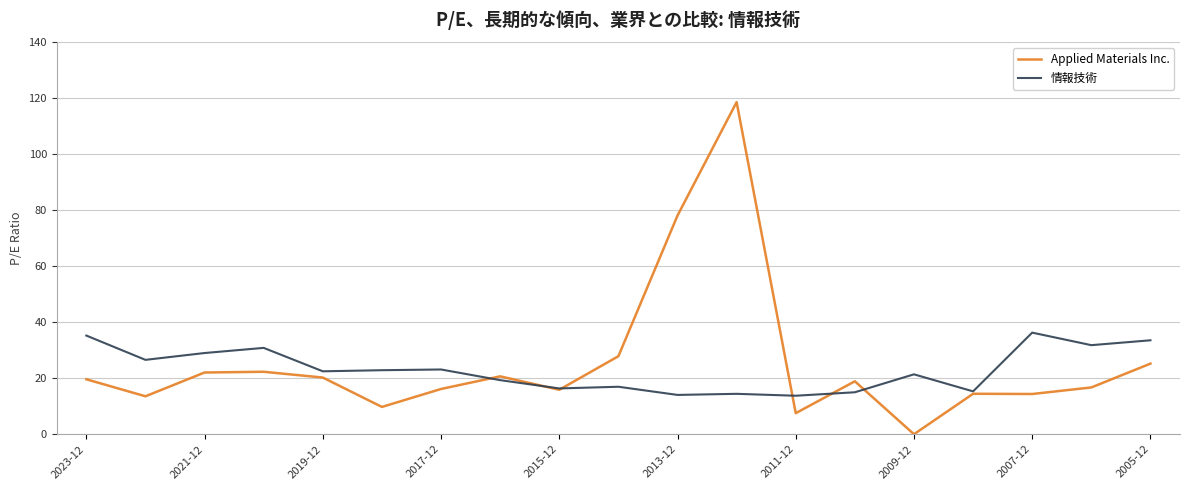

Which series has the widest spread of values?

Applied Materials Inc.